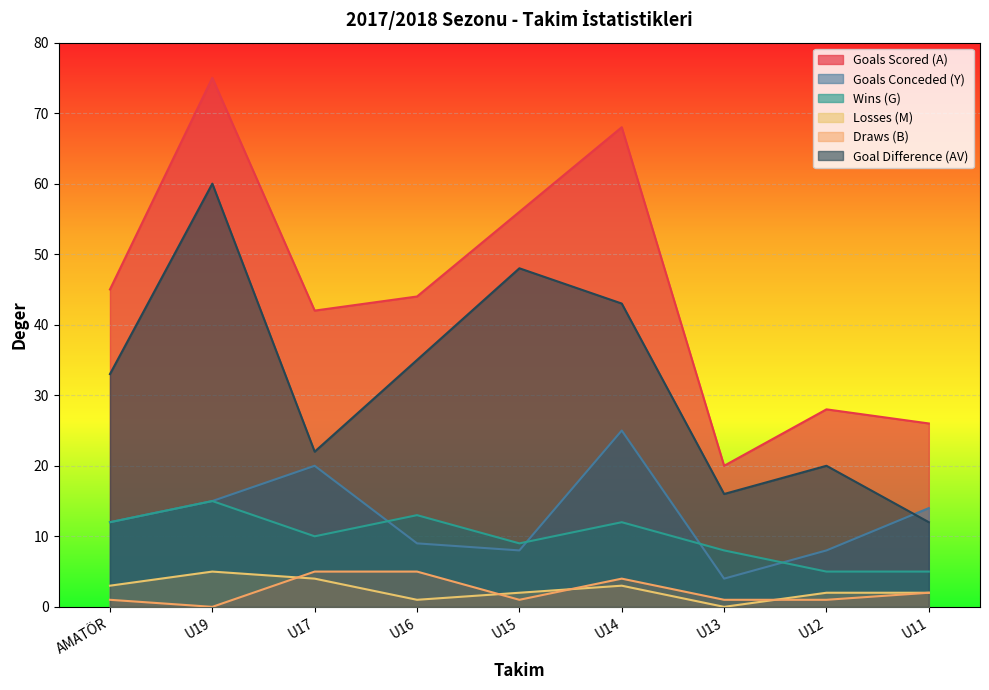

True or false: Losses (M) has a value of 2 at U11.

True